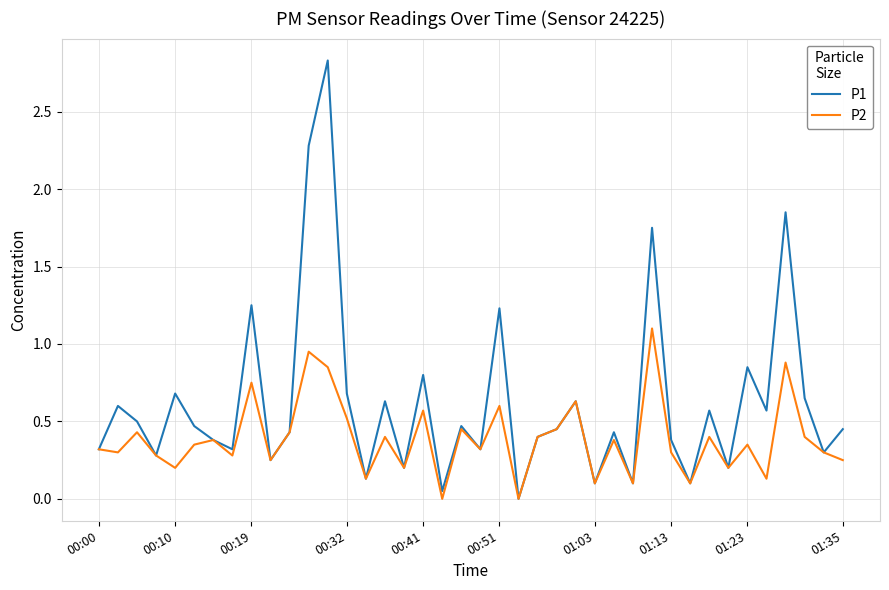

How many lines are shown in the chart?

2